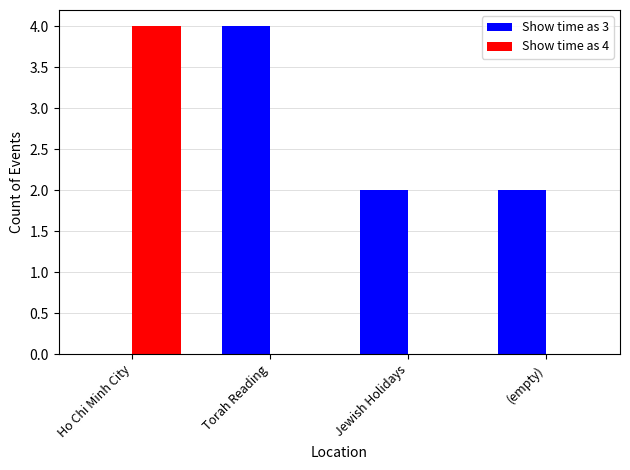

Which series changed the most between Ho Chi Minh City and (empty)?

Show time as 4